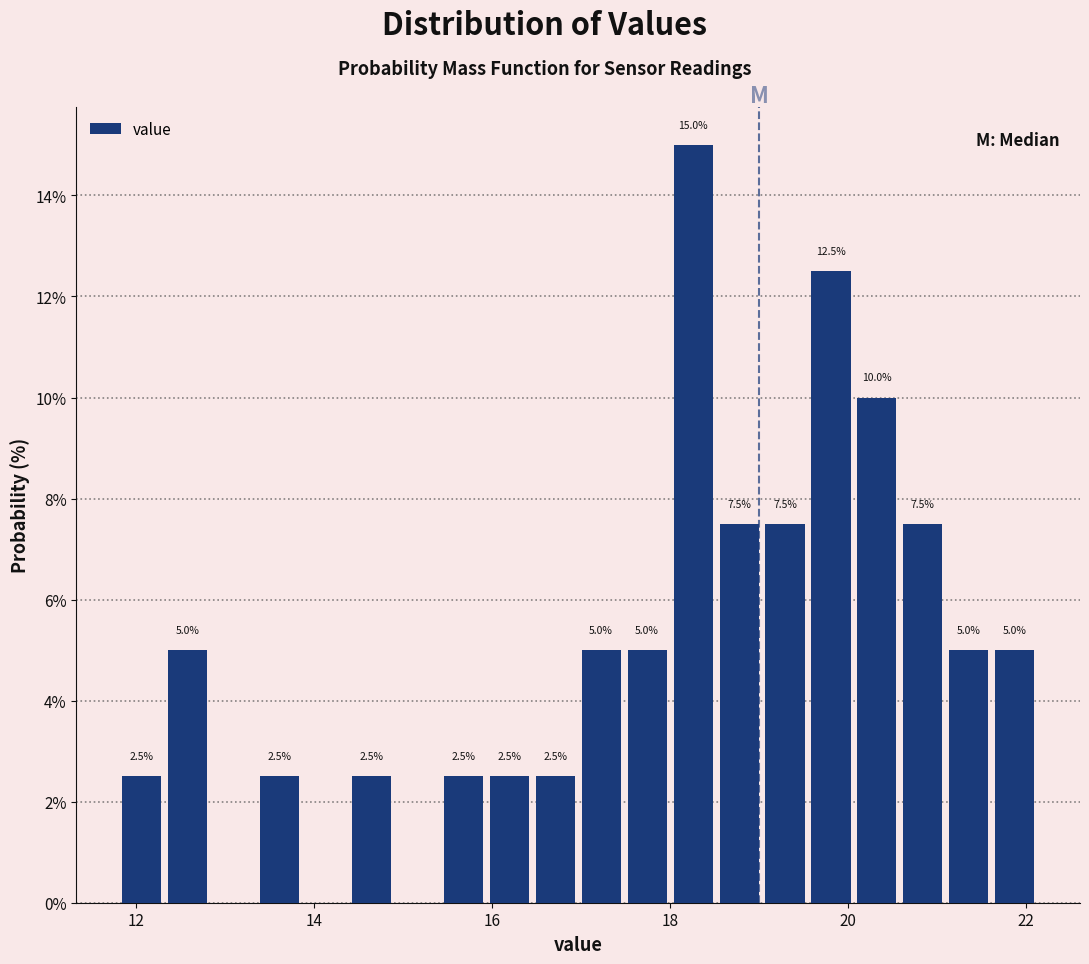

Read against the x-axis, roughly where is the centre of the tallest bar?

18.2